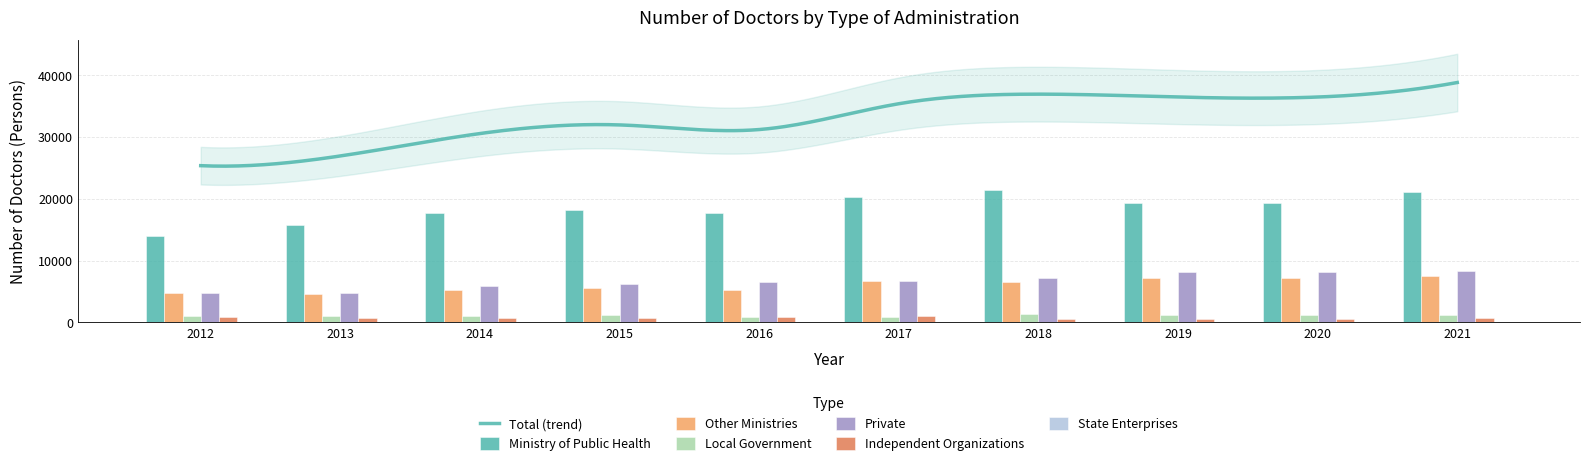

List the labels in order of State Enterprises value, largest first.

2012, 2013, 2021, 2017, 2018, 2019, 2020, 2014, 2015, 2016